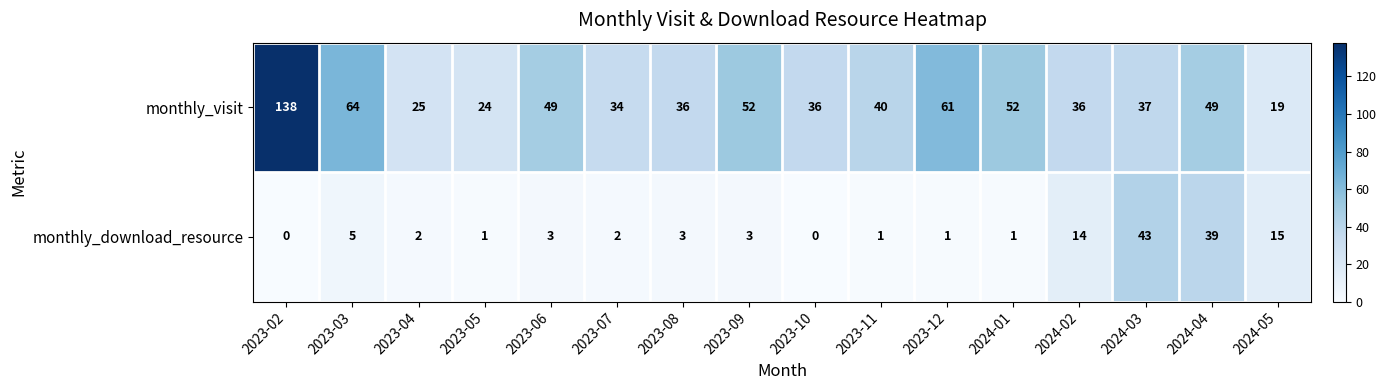

What is the difference between the second highest and minimum values in the monthly_visit series?

45